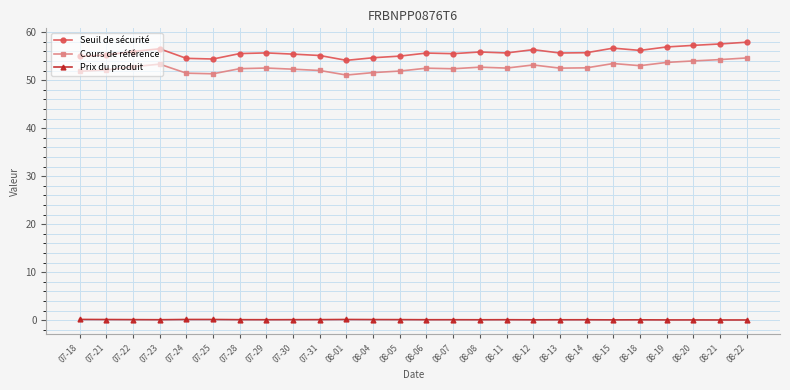

What is the difference between the maximum and second lowest values in the Cours de référence series?

3.3